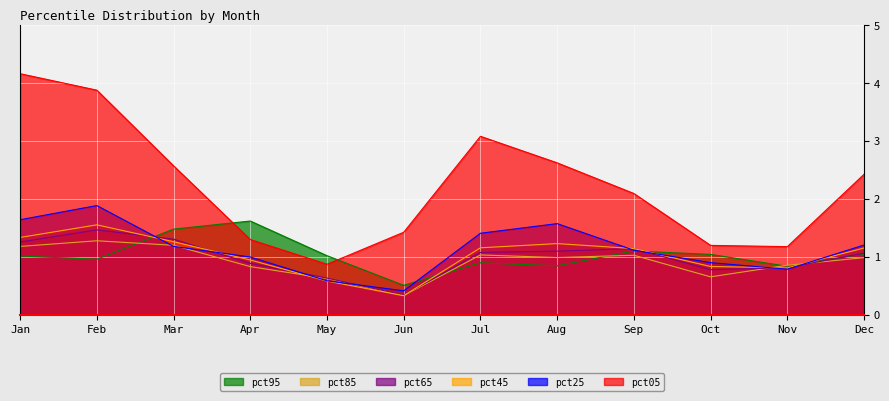

Does the chart display data point markers on the line(s)?

No